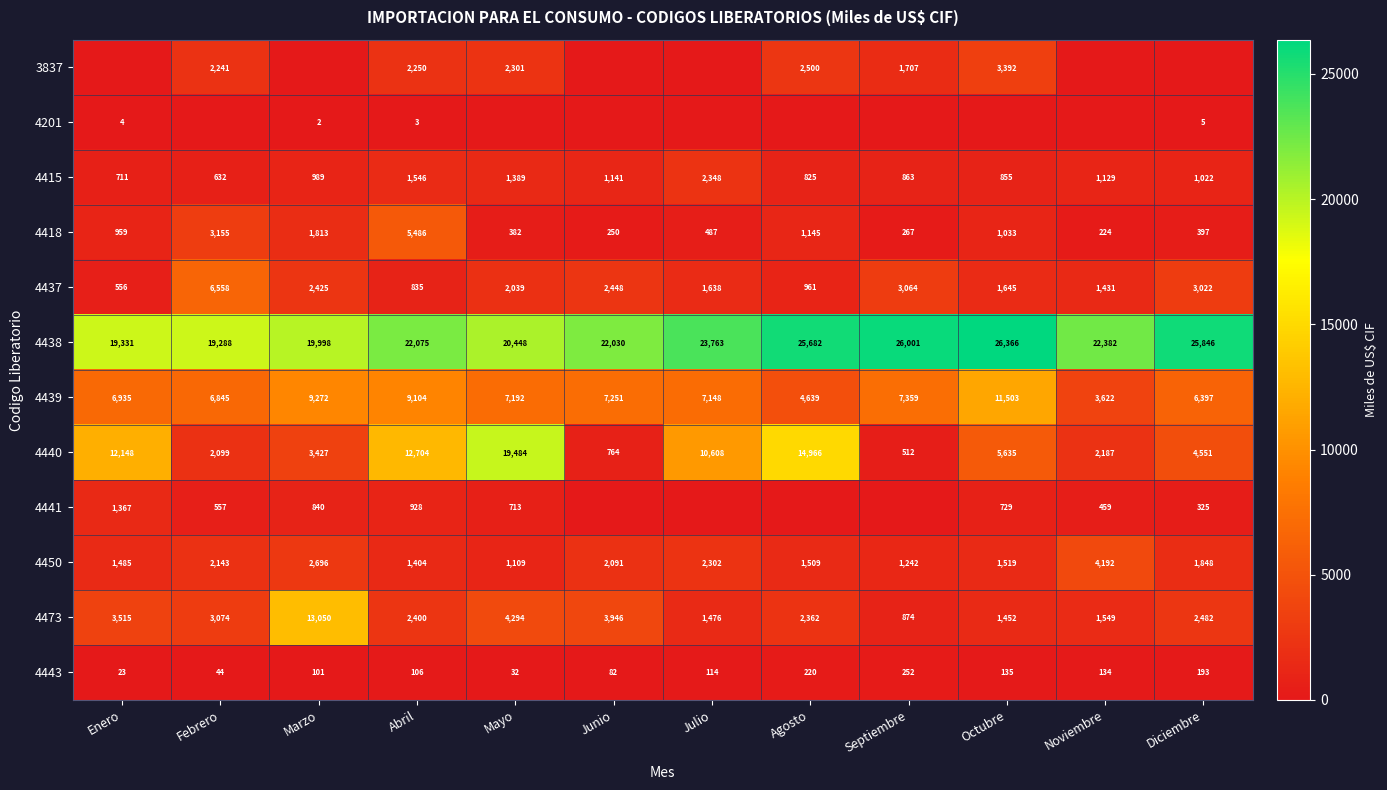

Where is 4443 nearest to the value 137?

Octubre